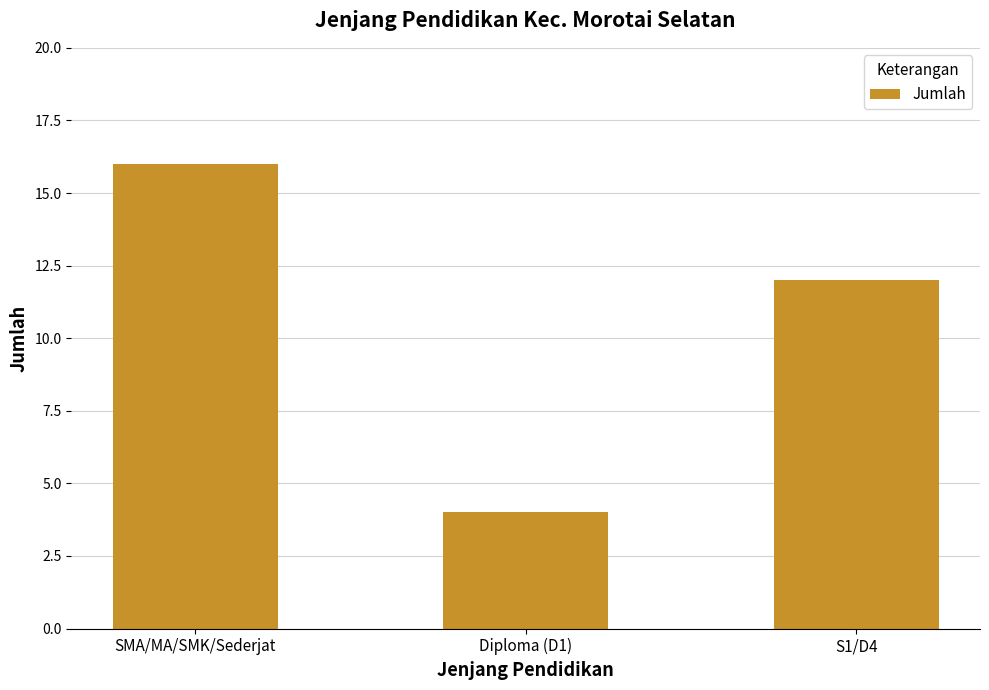

Is it true that the value at SMA/MA/SMK/Sederjat is 16?

True